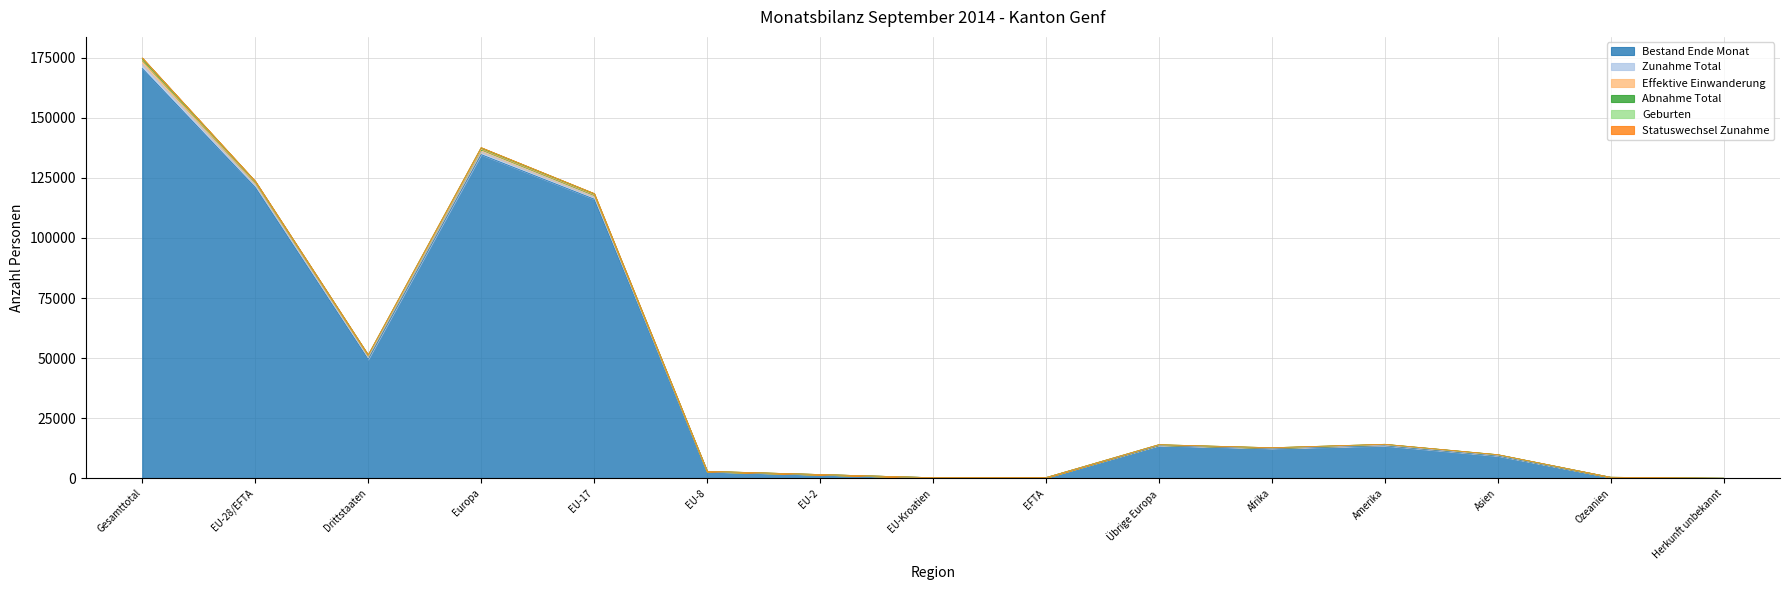

At which label does Bestand Ende Monat reach its minimum?

Herkunft unbekannt